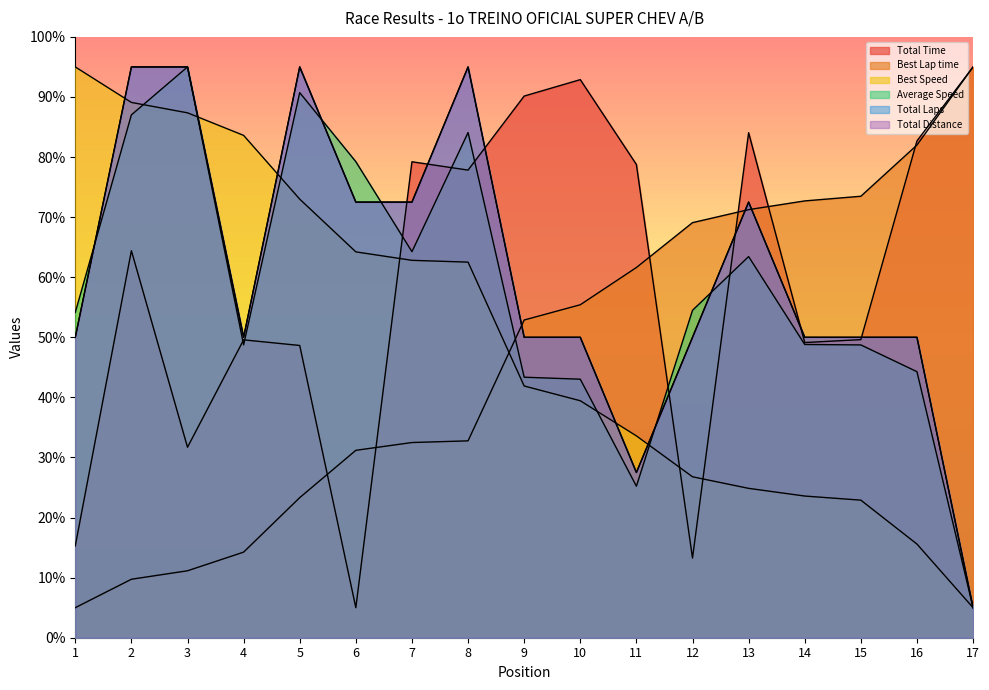

At which label does Average Speed first exceed 54?

1